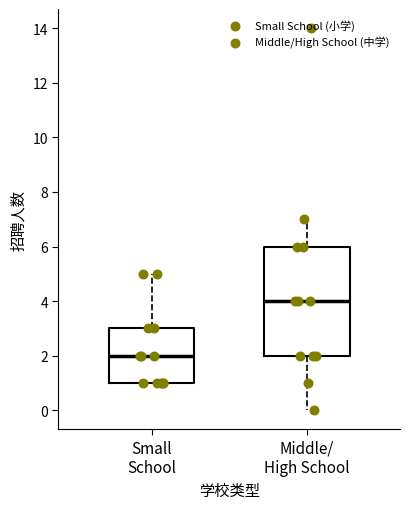

Where is the upper edge of the box for Middle/ High School on the y-axis? The values are not printed on the chart, so give them approximately, as read against the axis.

6